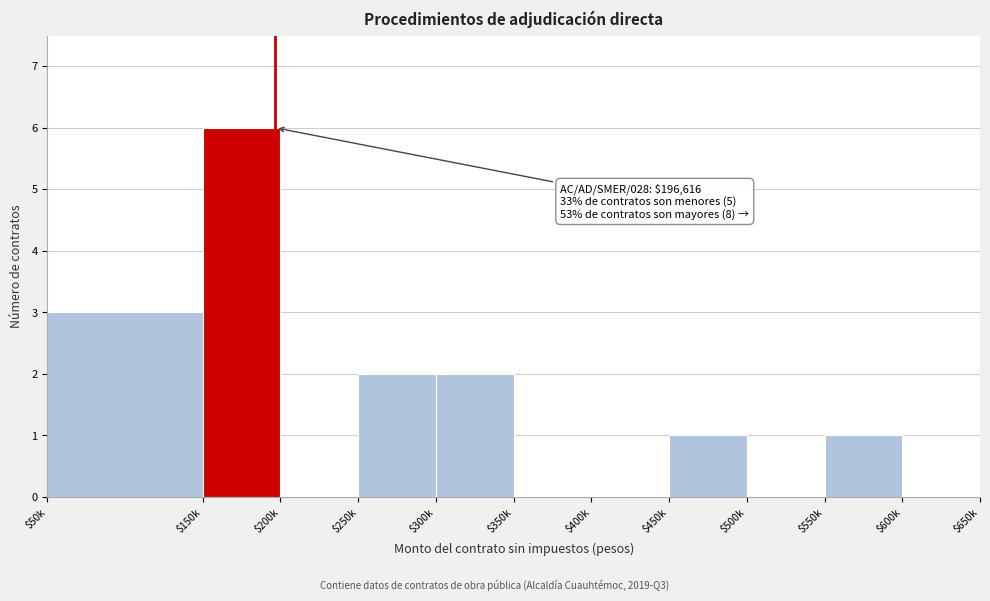

At which category does the chart reach its peak across all series?

$150k